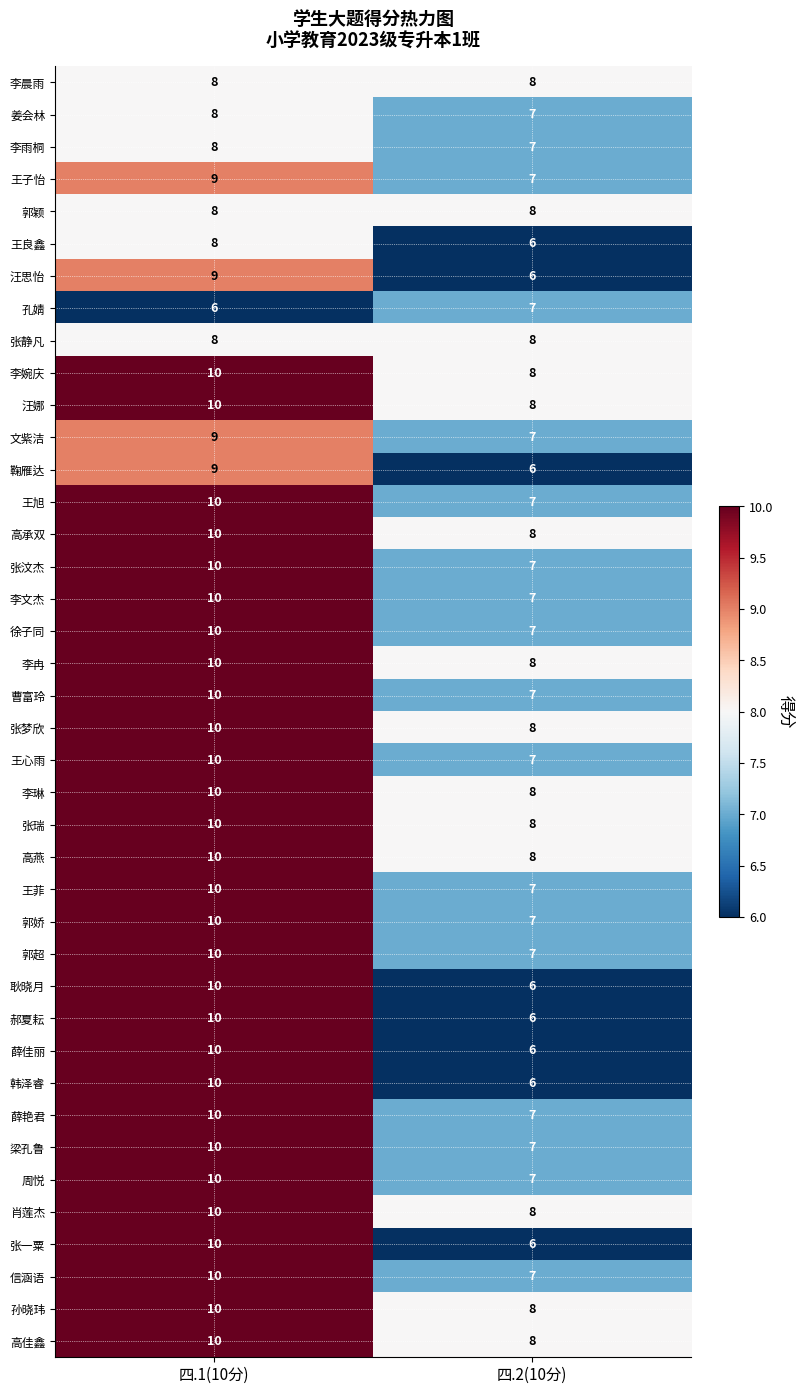

At which category is the sum across all series the highest?

四.1(10分)